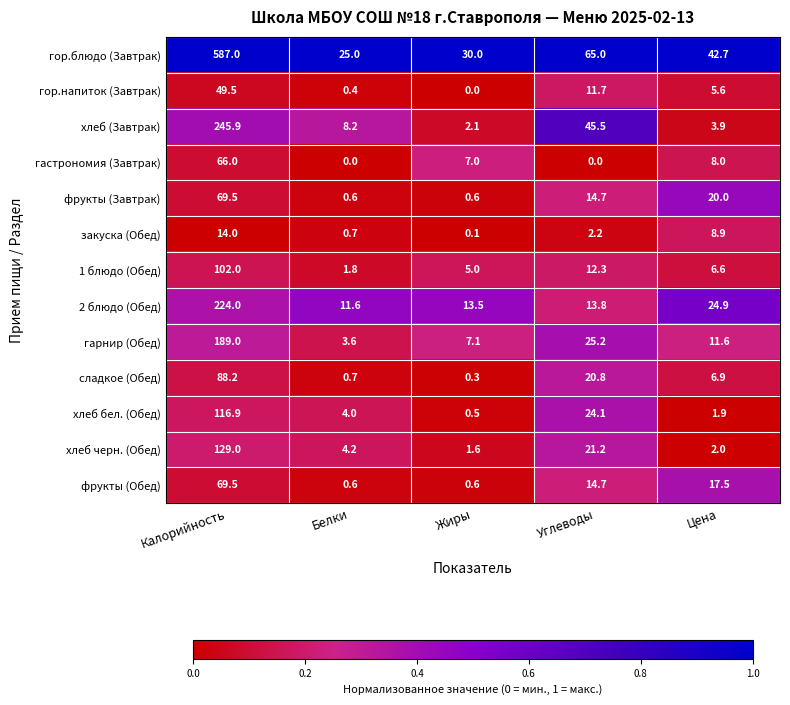

Read the гарнир (Обед) value at Калорийность.

189.0